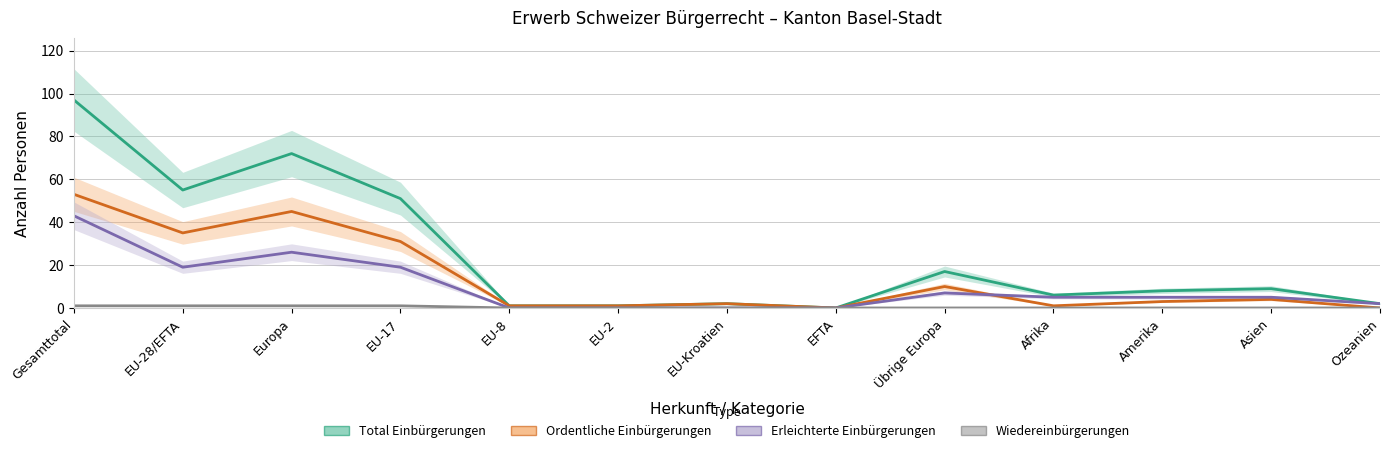

What are all the series names shown in the legend?

Total Einbürgerungen, Ordentliche Einbürgerungen, Erleichterte Einbürgerungen, Wiedereinbürgerungen